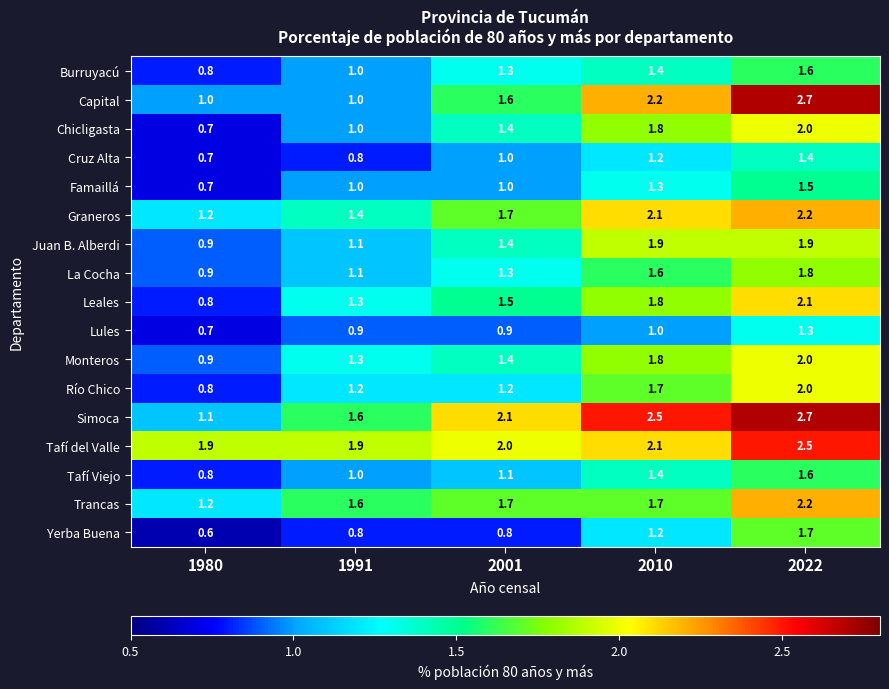

The Monteros series shows 0.9 at 1980. True or false?

True